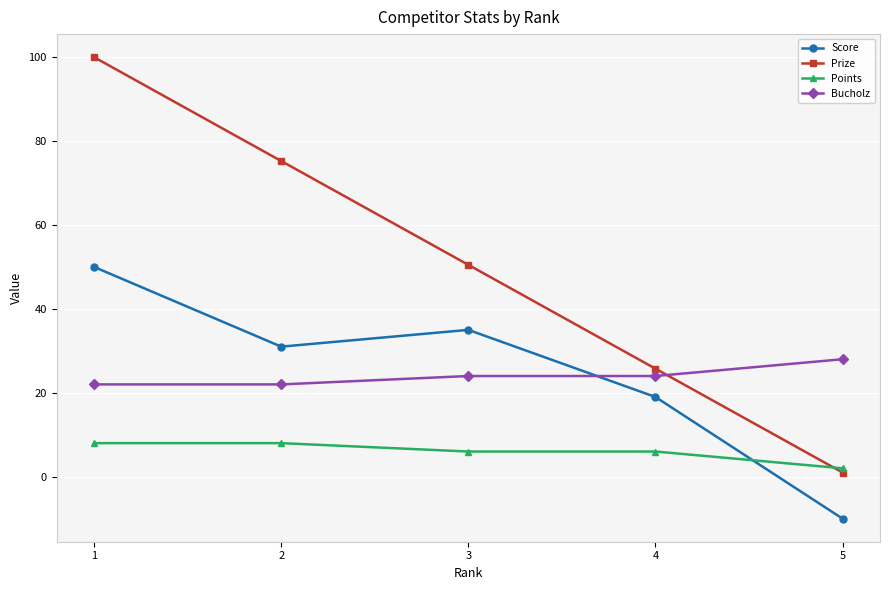

Which series has the widest spread of values?

Prize